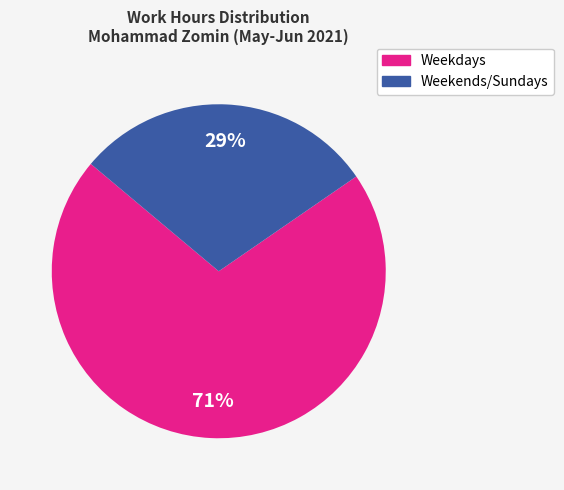

Rank the categories by value from lowest to highest.

Weekends/Sundays, Weekdays